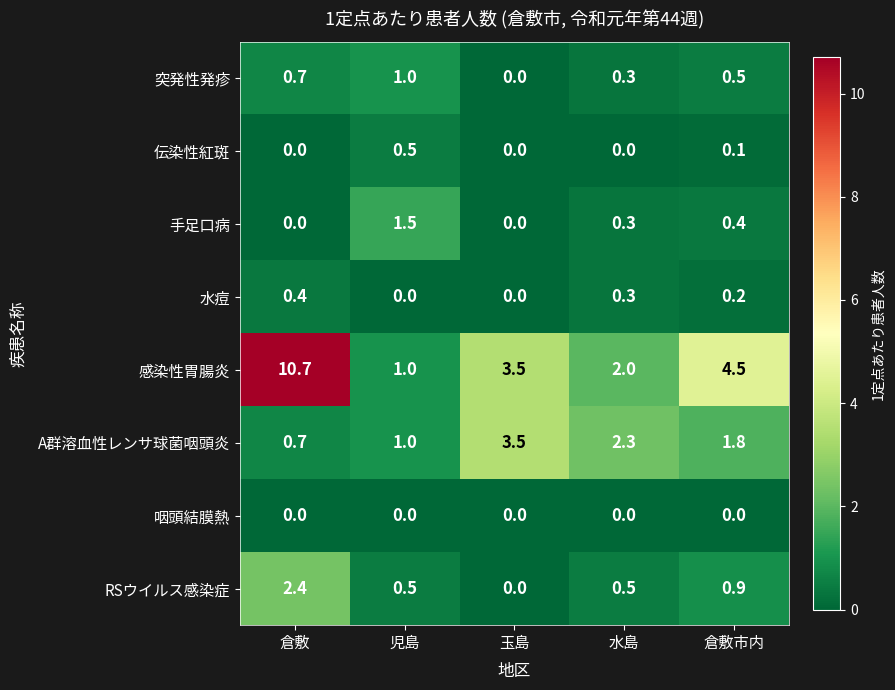

The 感染性胃腸炎 series shows 3.3 at 水島. True or false?

False